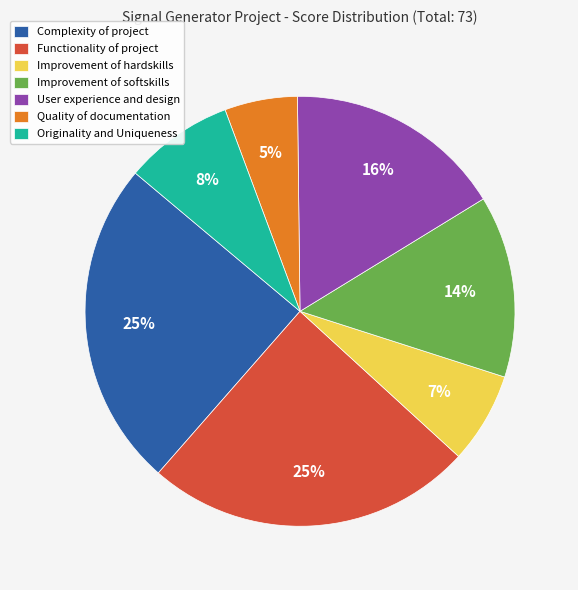

Does User experience and design account for over 50% of the chart?

No